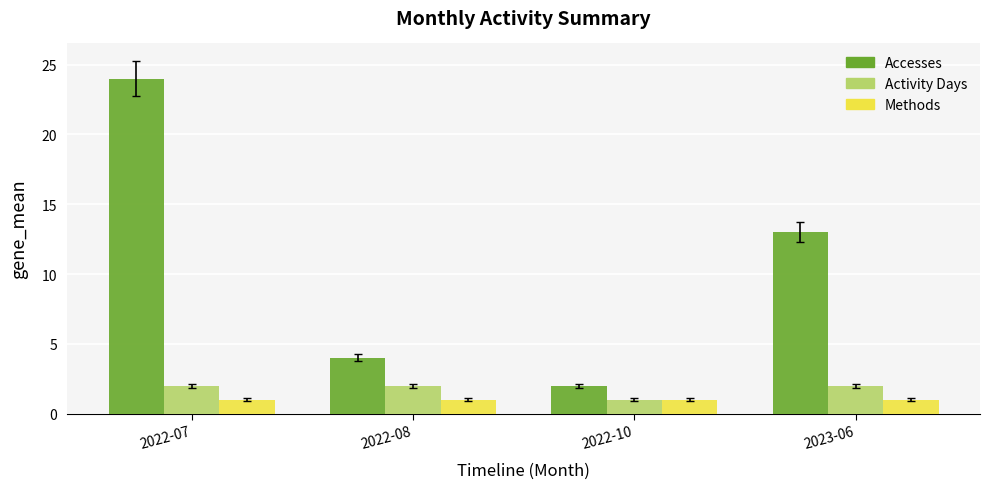

At which label does Accesses reach its peak?

2022-07